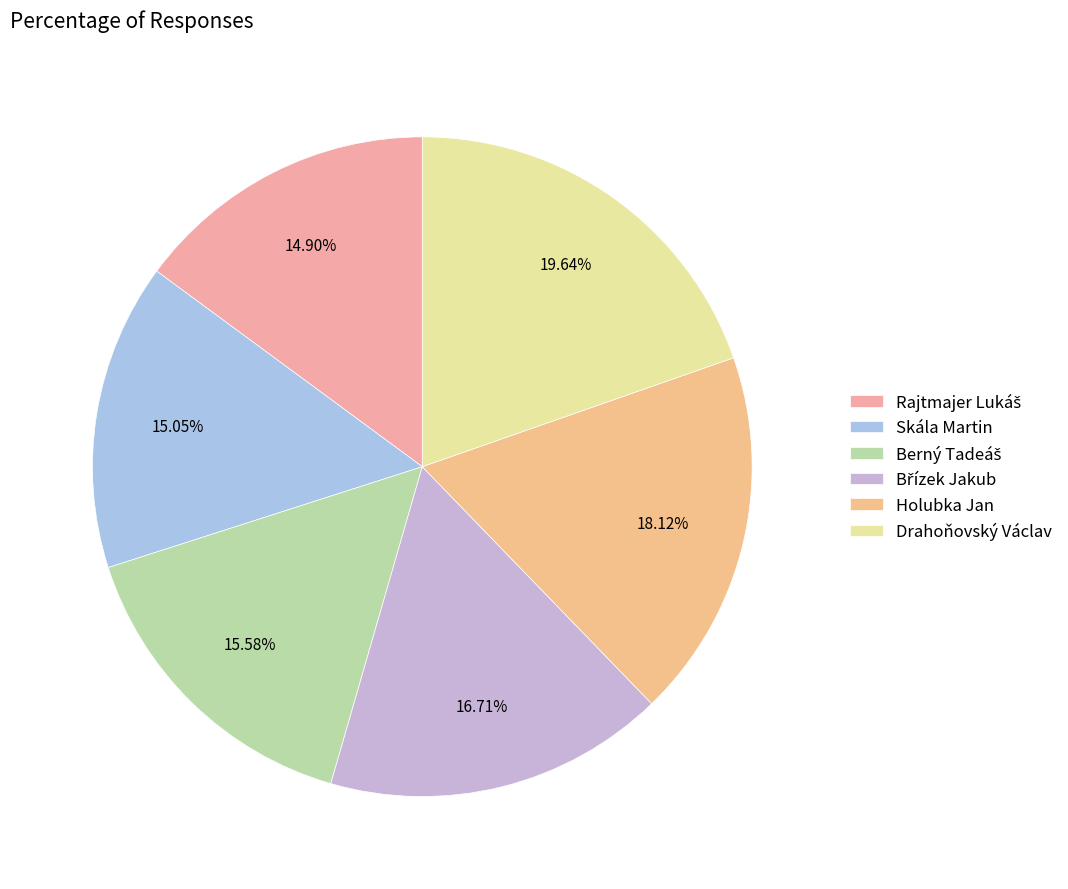

Combined, do Berný Tadeáš and Rajtmajer Lukáš account for over 50%?

No